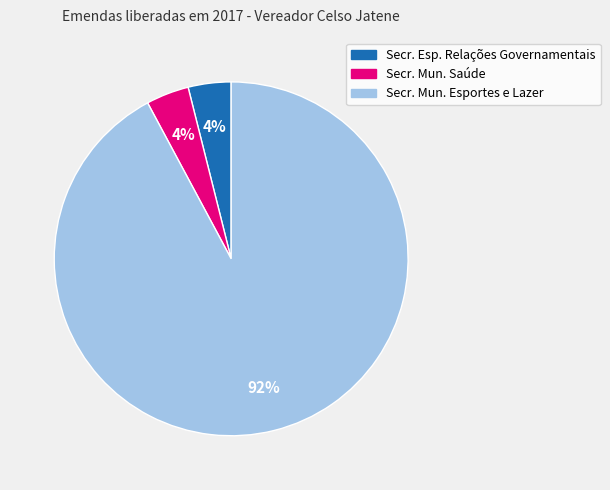

Combined, do Secr. Esp. Relações Governamentais and Secr. Mun. Esportes e Lazer account for over 50%?

Yes